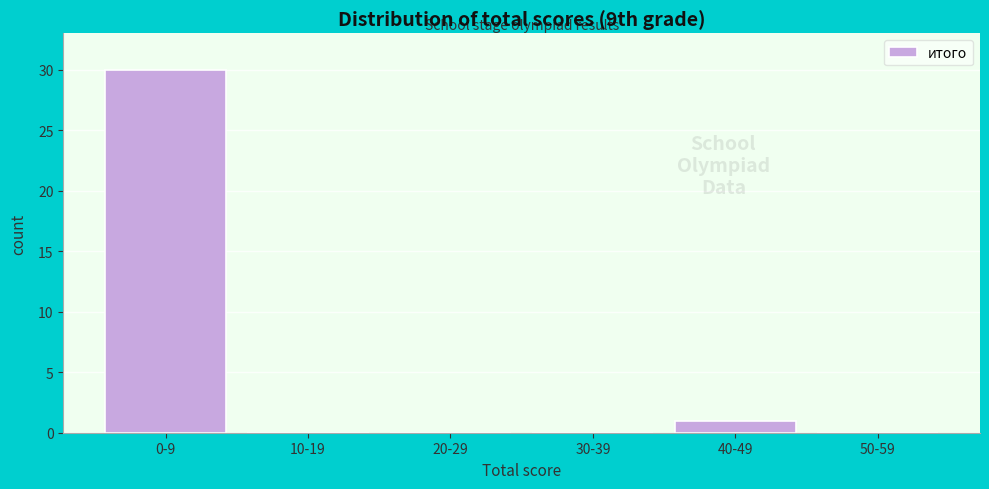

Reading left to right, transcribe all the data shown in this chart.

0-9=30	10-19=0	20-29=0	30-39=0	40-49=1	50-59=0